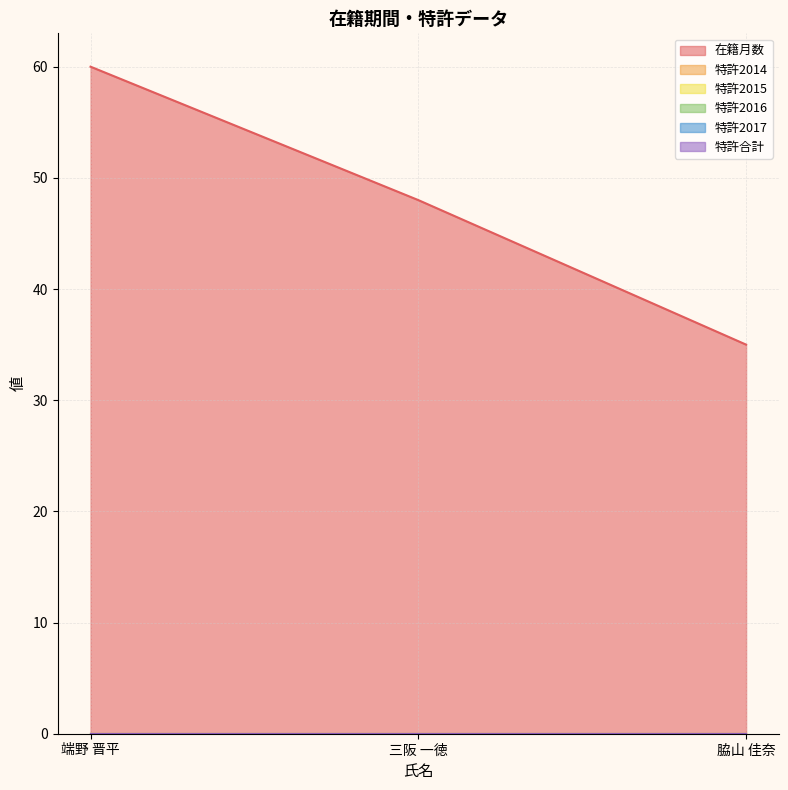

Which series has the widest spread of values?

在籍月数